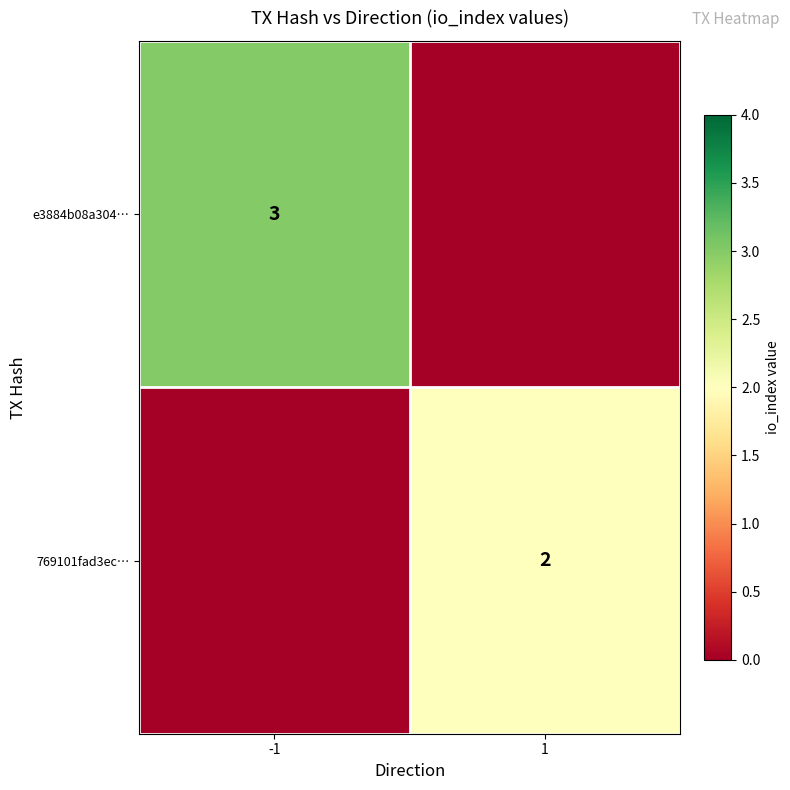

The 769101fad3ec… series shows 2 at 1. True or false?

True